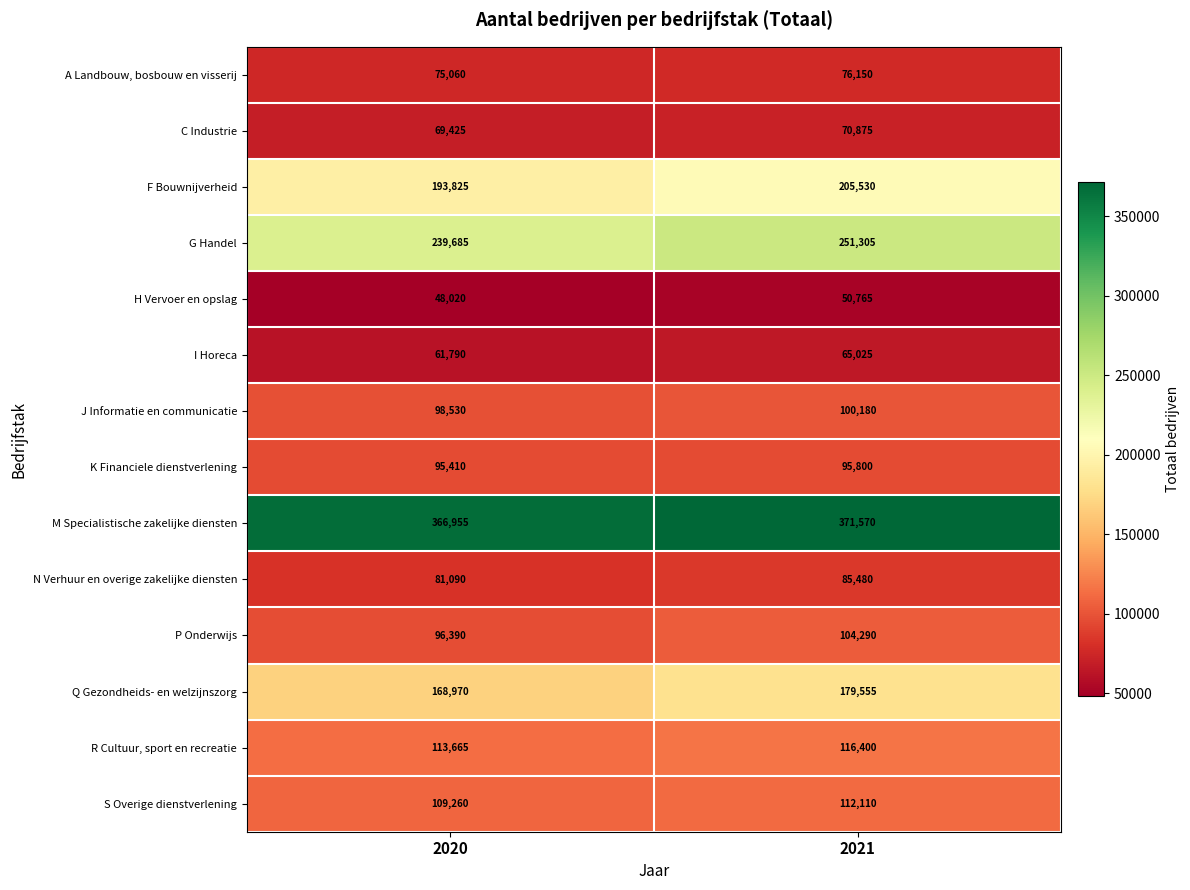

What is the total value across all series at 2020?

1818075